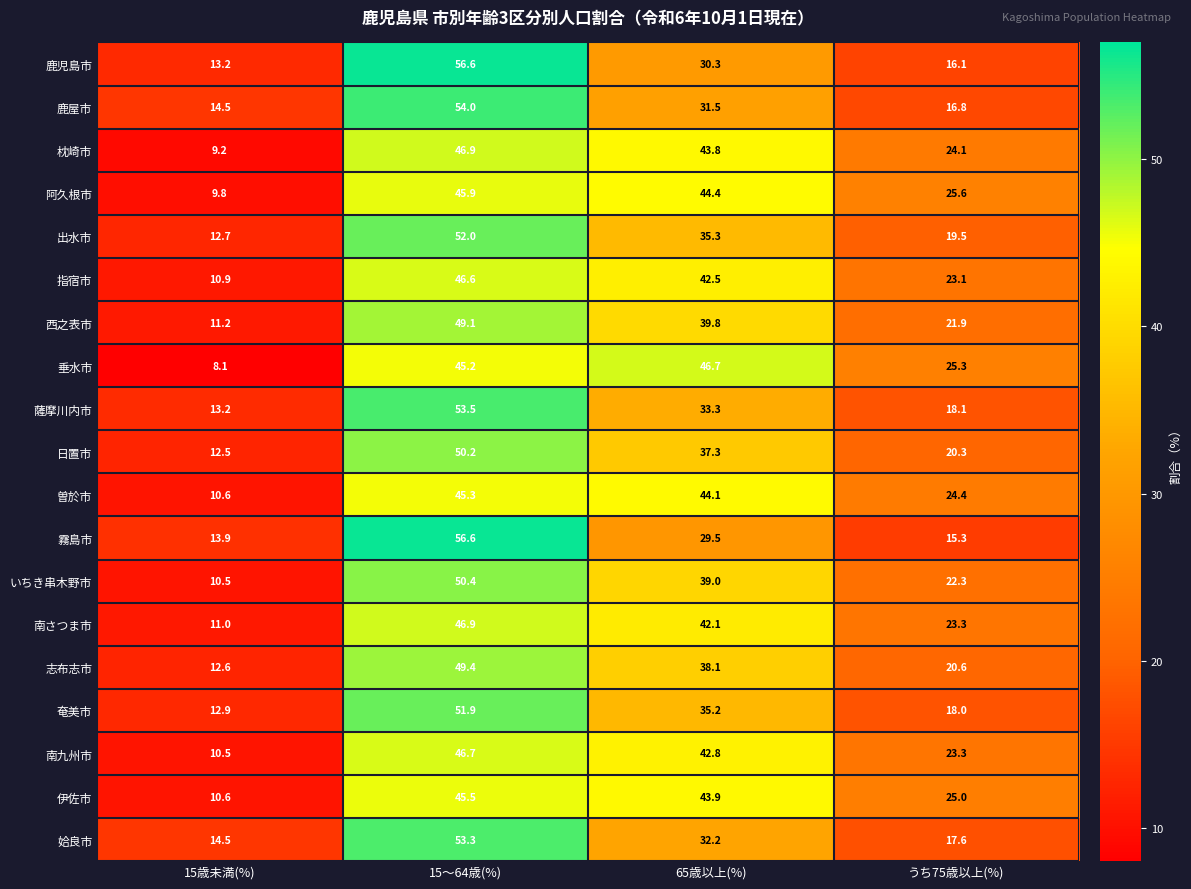

Which series changed the most between 15歳未満(%) and 15〜64歳(%)?

鹿児島市